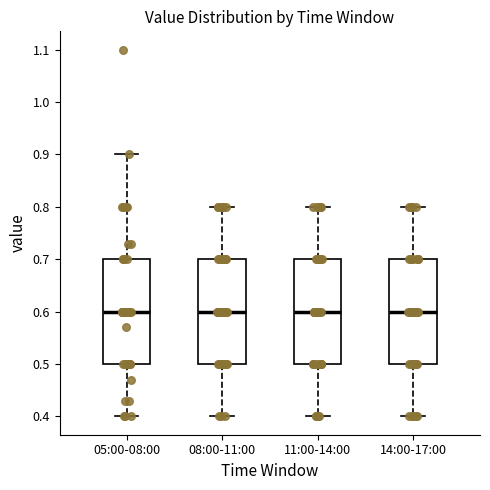

Reading left to right, read every box against the y-axis: the position of its median line, the range the box covers, and the ends of its whiskers. The values are not printed on the chart, so give them approximately, as read against the axis.

05:00-08:00: median 0.6, box 0.5 to 0.7, whiskers 0.4 to 0.9
08:00-11:00: median 0.6, box 0.5 to 0.7, whiskers 0.4 to 0.8
11:00-14:00: median 0.6, box 0.5 to 0.7, whiskers 0.4 to 0.8
14:00-17:00: median 0.6, box 0.5 to 0.7, whiskers 0.4 to 0.8